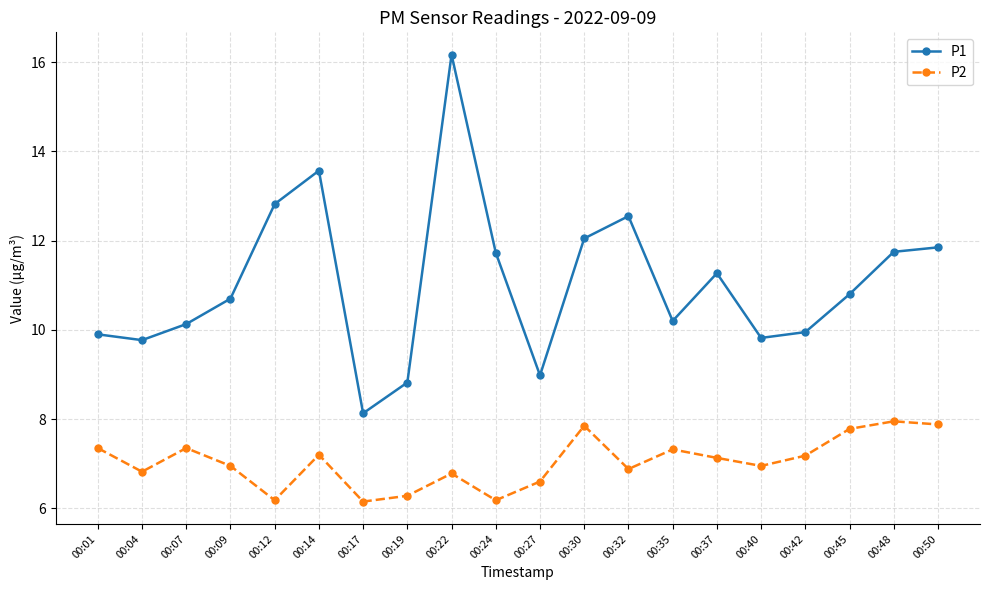

How many lines are shown in the chart?

2